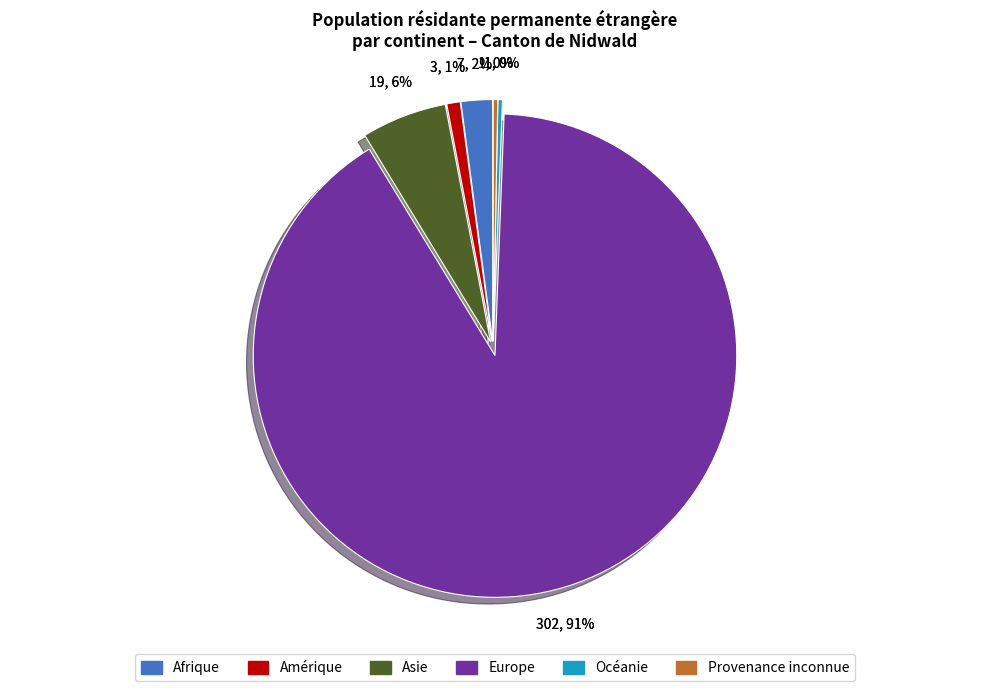

What is the change in value from Europe to Provenance inconnue?

-301